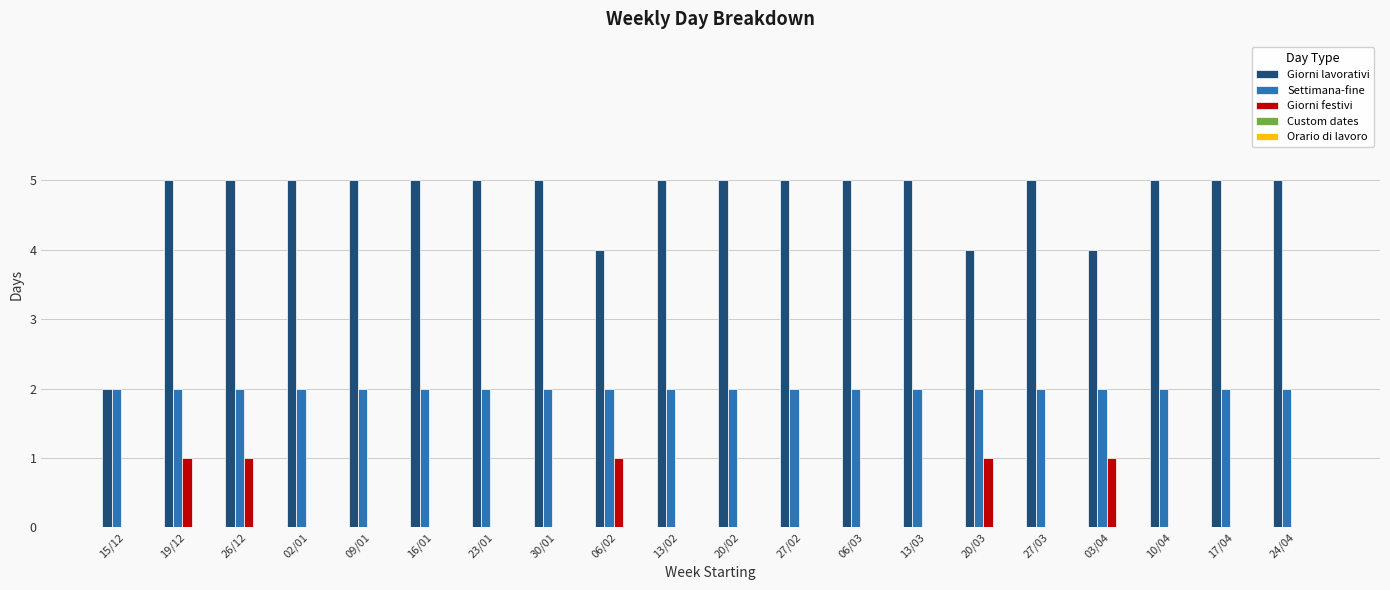

What is the maximum value shown in the chart?

5